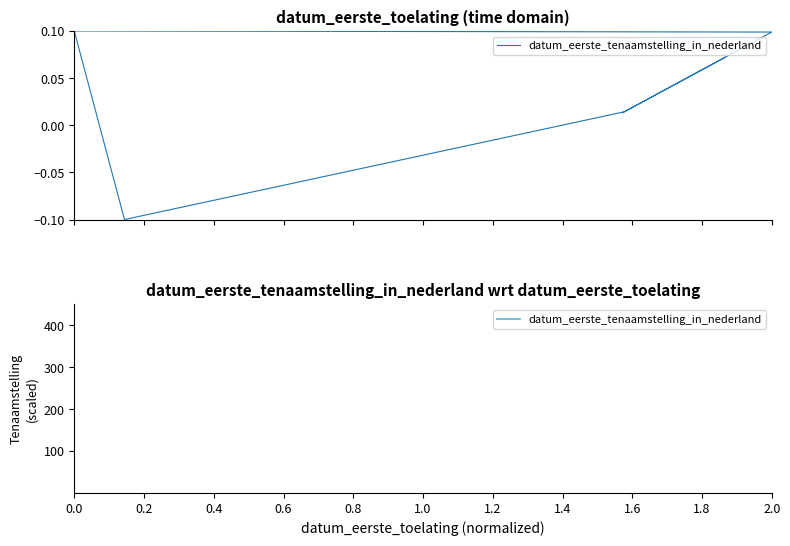

What position from the left is 0.0?

3